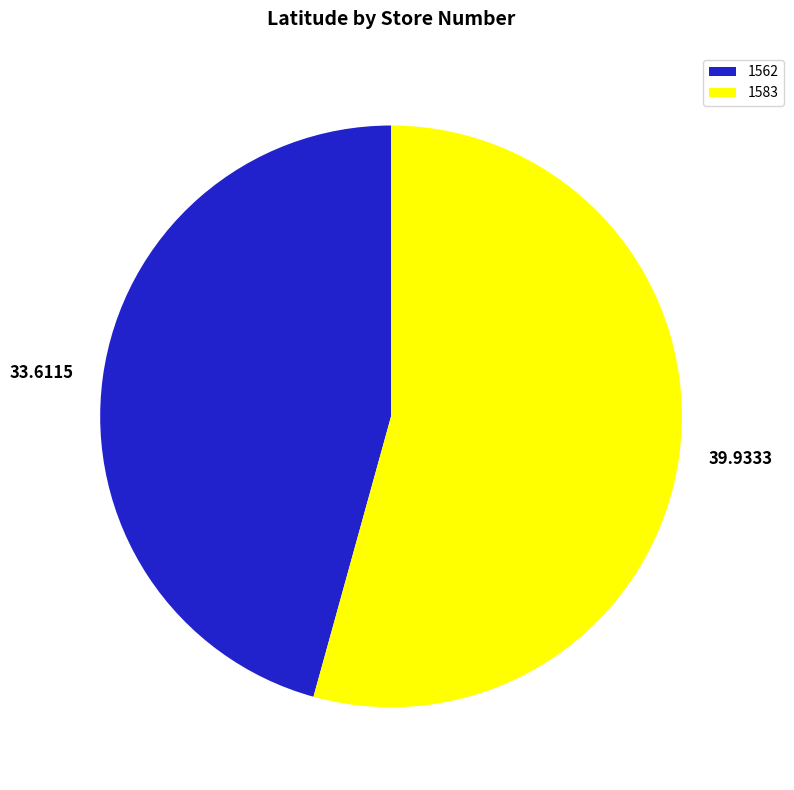

How many segments does this pie chart have?

2